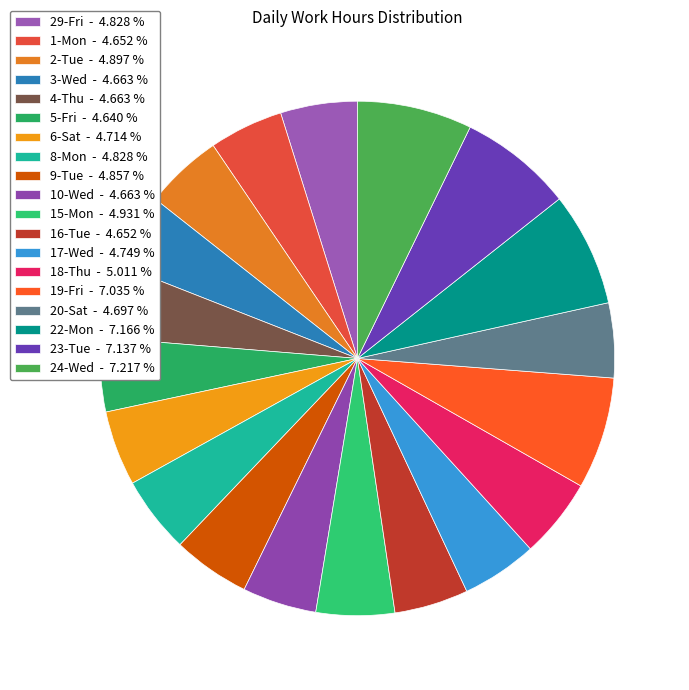

The 10-Wed slice represents 11% of the pie. True or false?

False